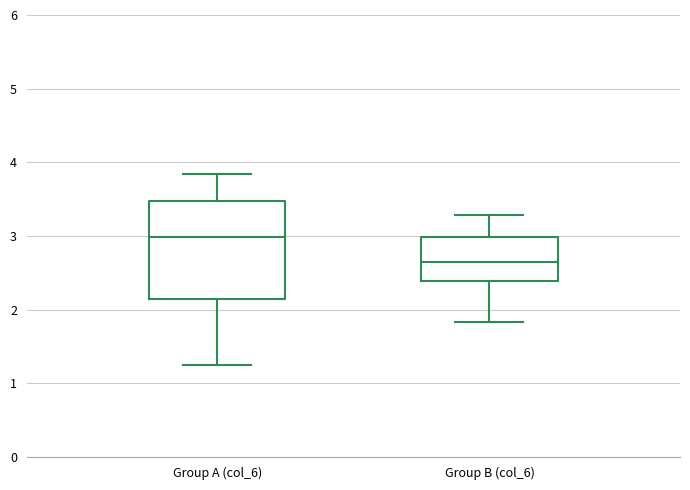

Comparing the boxes themselves (not the whiskers), which one is the tallest?

Group A (col_6)